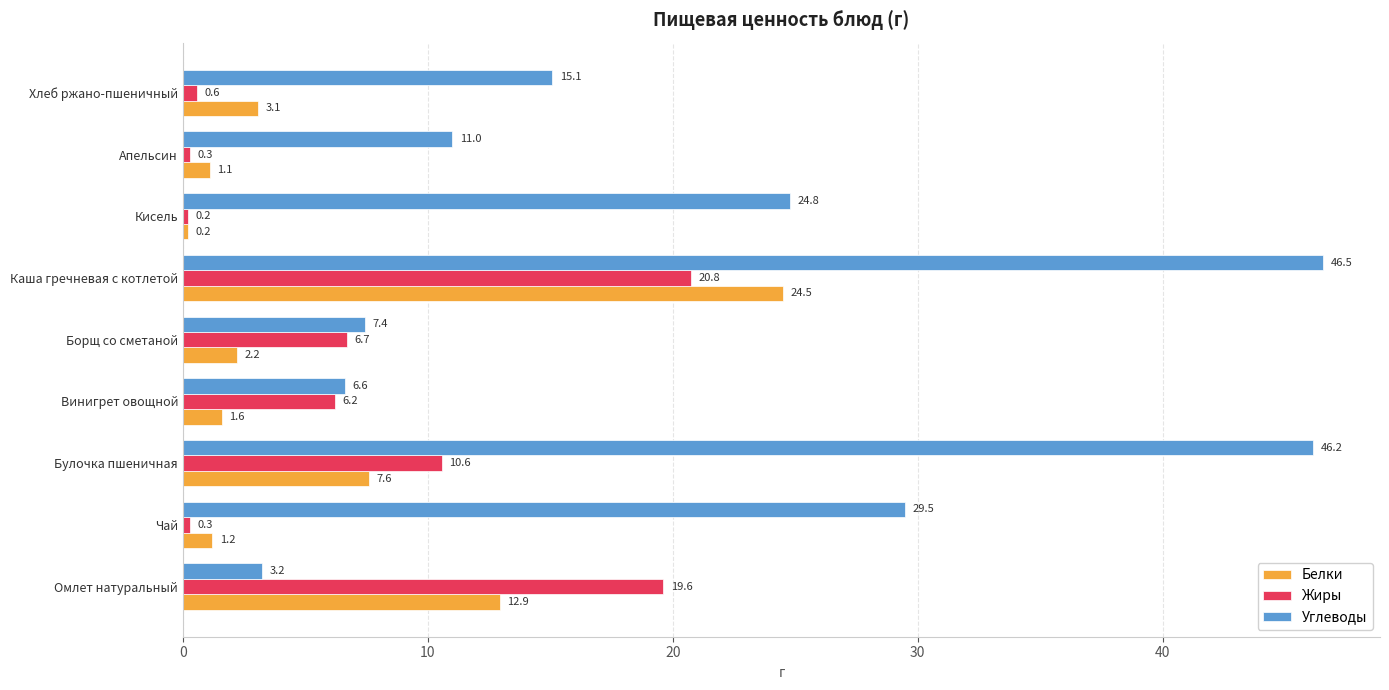

The value of Углеводы at Каша гречневая с котлетой is 76.2. True or false?

False